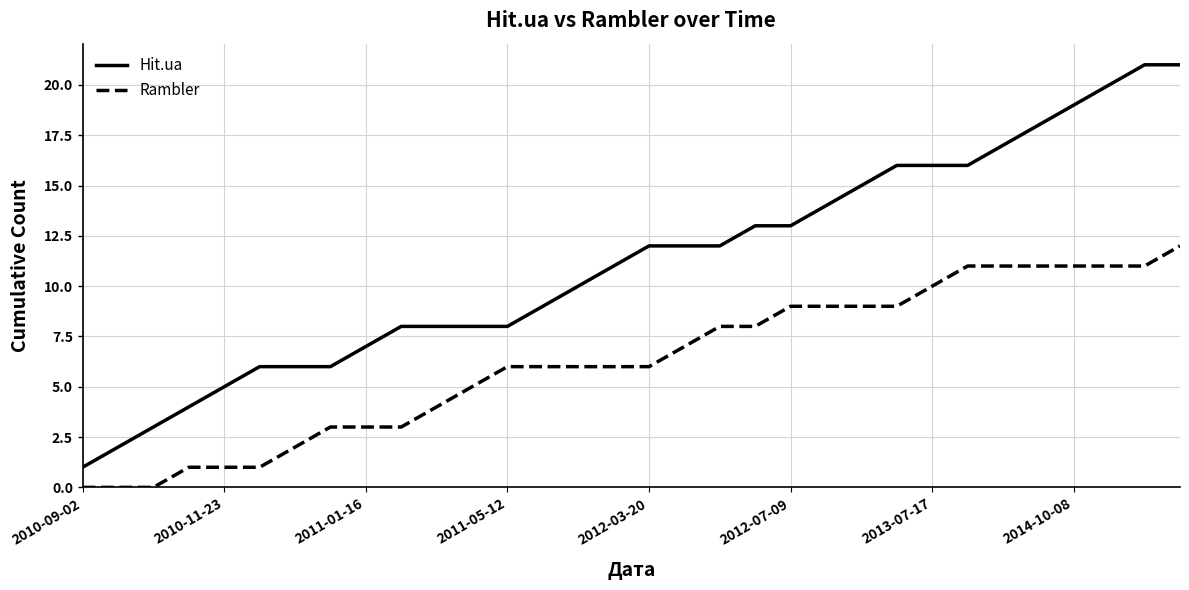

What is the maximum value for Hit.ua?

21